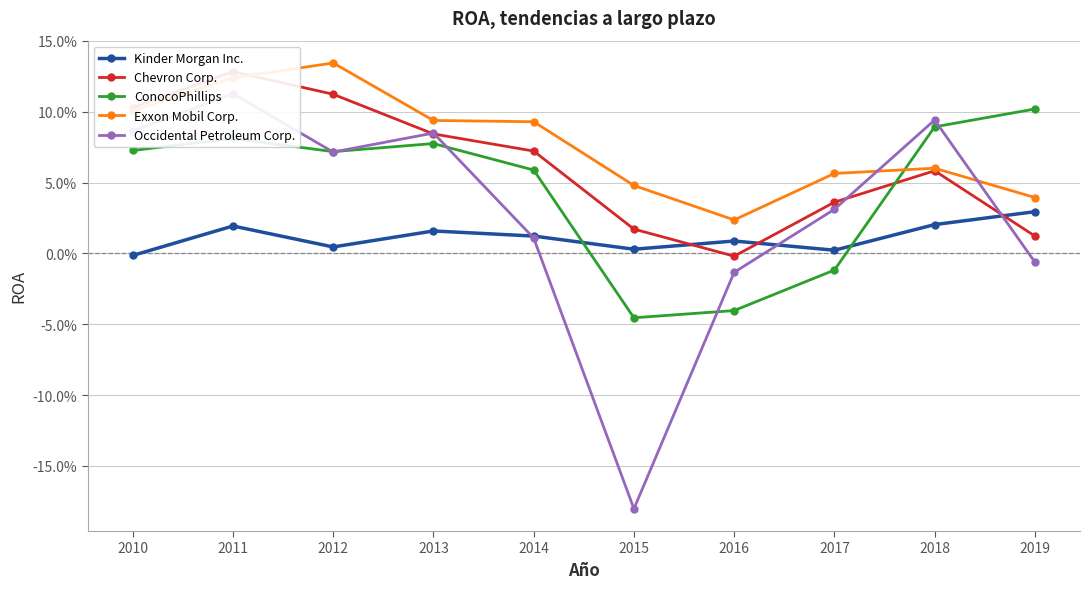

What is the value of the ConocoPhillips point at the 9th from the left?

0.1